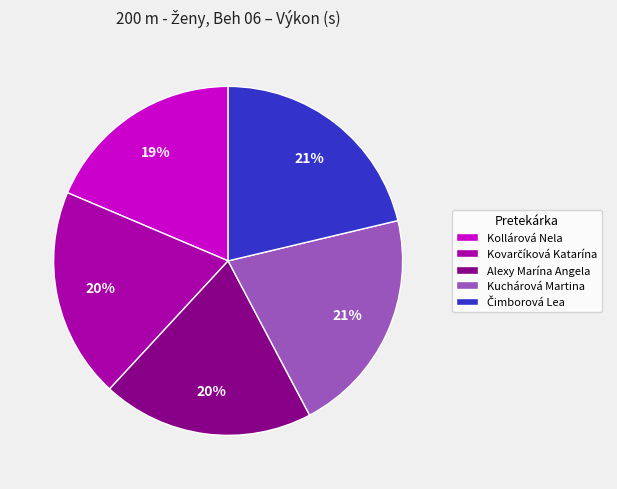

Which has a higher value, Alexy Marína Angela or Kollárová Nela?

Alexy Marína Angela